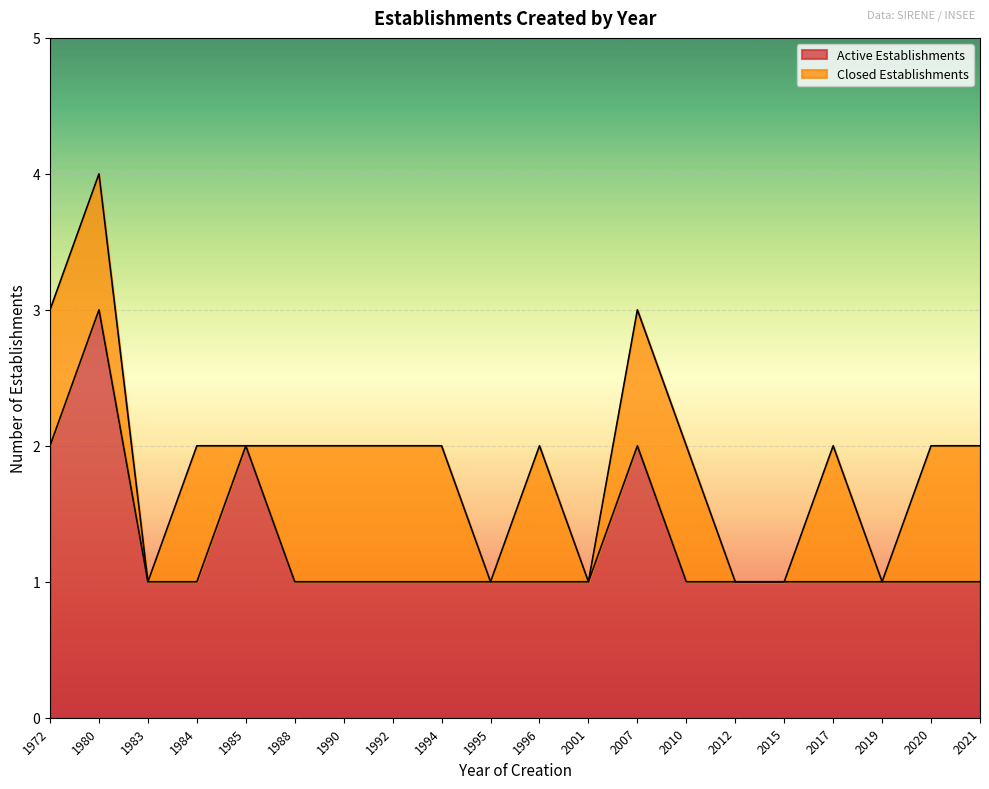

Reading left to right, what are all the values shown in this chart?

1972=2	1980=3	1983=1	1984=1	1985=2	1988=1	1990=1	1992=1	1994=1	1995=1	1996=1	2001=1	2007=2	2010=1	2012=1	2015=1	2017=1	2019=1	2020=1	2021=1